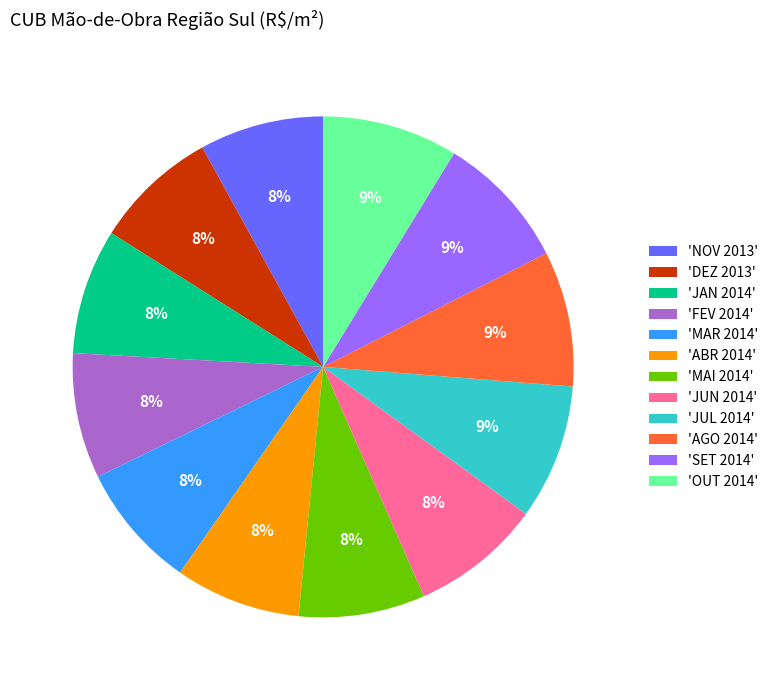

The 'JUN 2014' slice represents 8% of the pie. True or false?

True